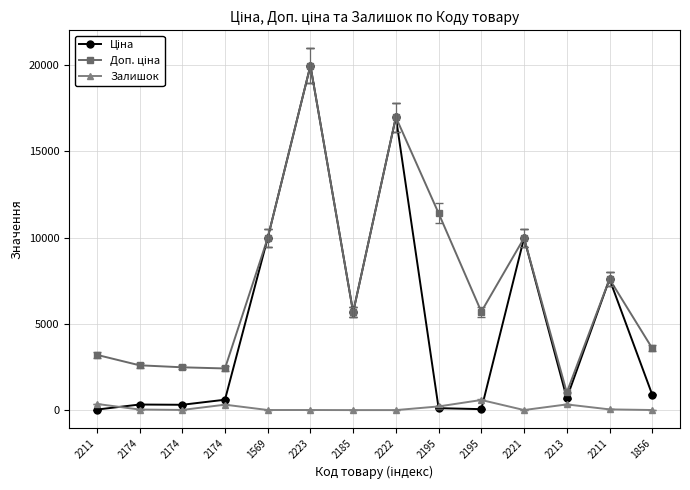

Reading right to left, list all the values displayed in this chart.

Ціна: 895.9	7596.5	693.7	9975.0	57.0	114.1	16976.3	5673.8	19964.2	9975.0	603.7	310.3	324.8	32.0
Доп. ціна: 3583.6	7596.5	1024.6	9975.0	5705.0	11410.0	16976.3	5673.8	19964.2	9975.0	2414.8	2482.4	2598.3	3205.0
Залишок: 7.0	43.0	331.0	5.0	588.0	214.0	2.0	2.0	7.0	7.0	316.0	11.0	35.0	360.0